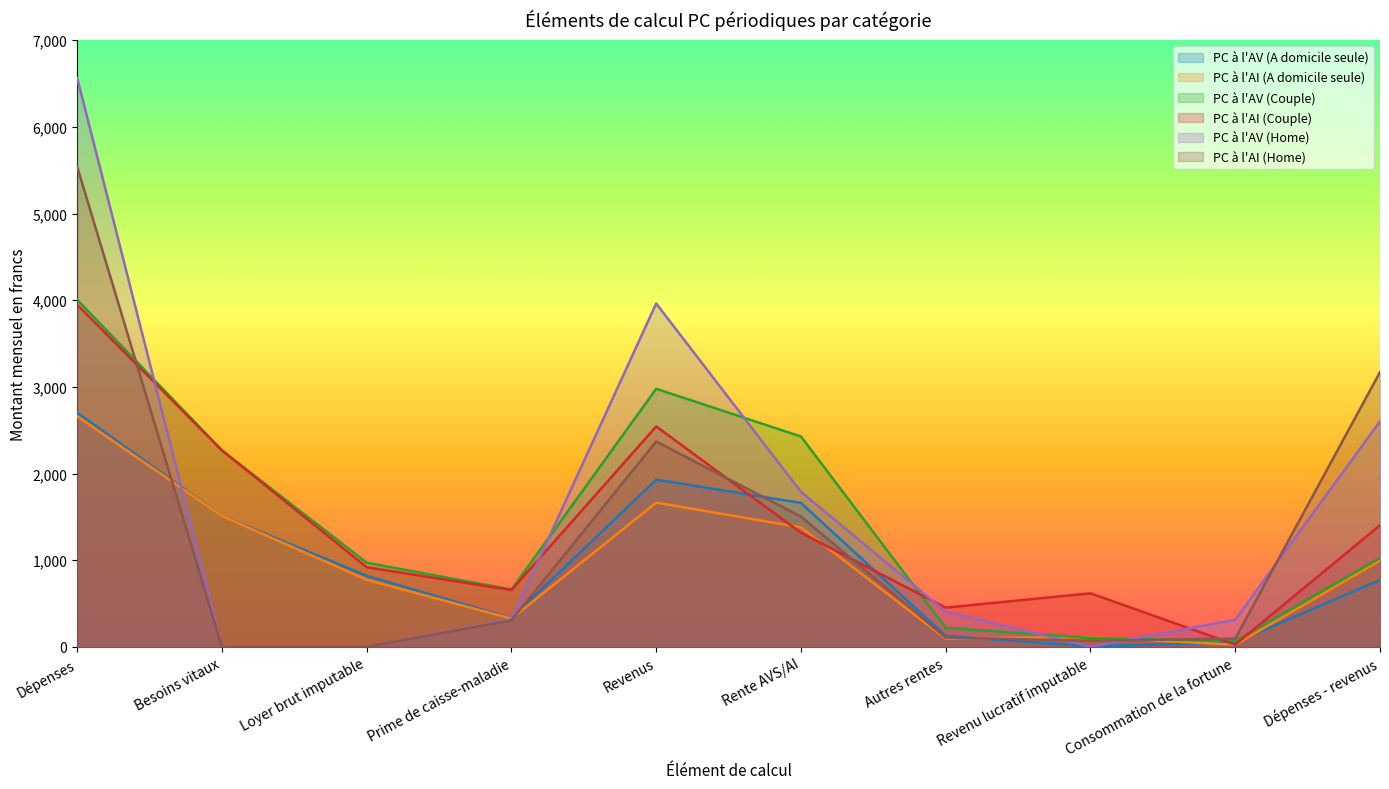

The PC à l'AV (A domicile seule) series shows 4 at Revenu lucratif imputable. True or false?

False